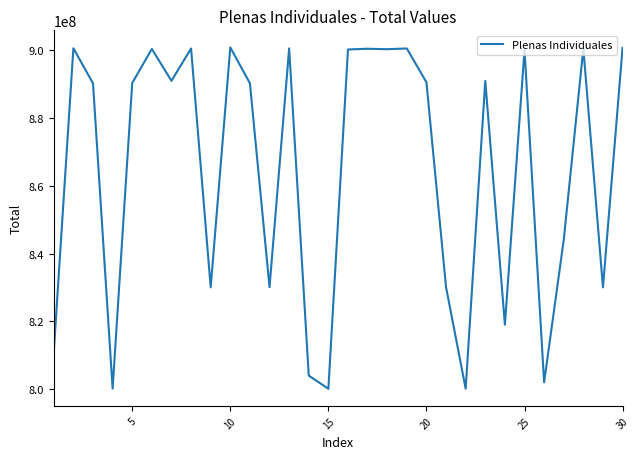

What is the difference between the maximum and minimum values?

100701982